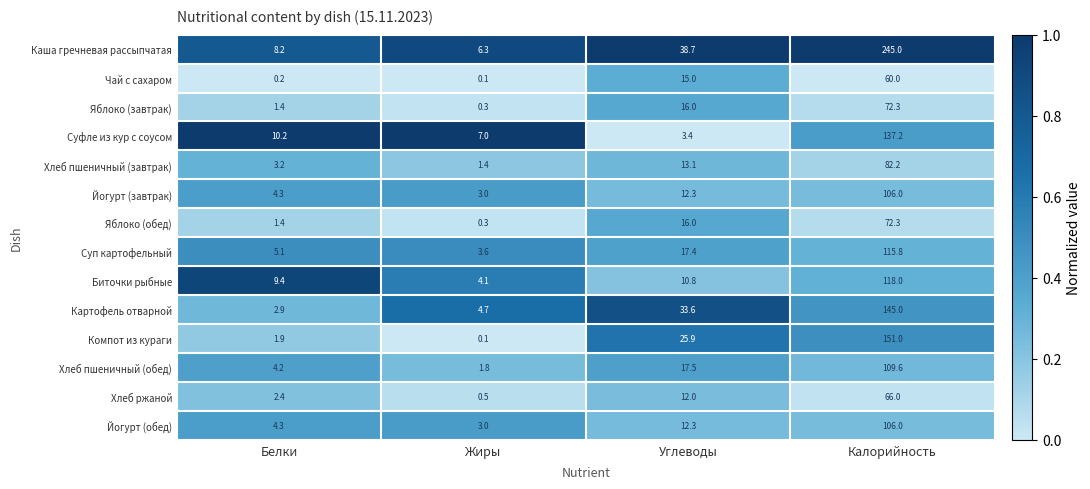

At which label does Компот из кураги first exceed 25?

Углеводы